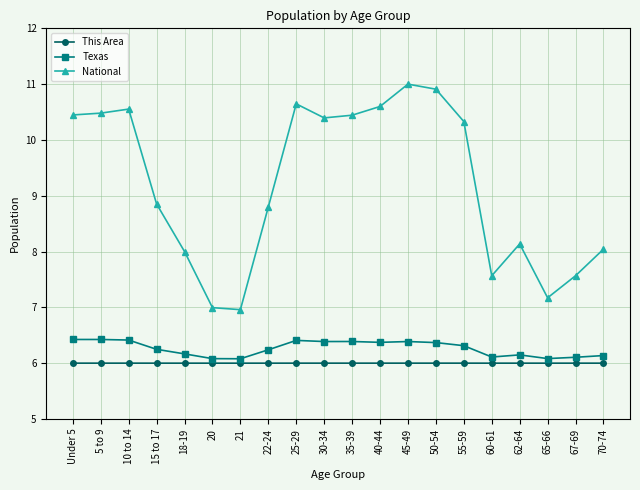

The value of This Area at 50-54 is 6.0. True or false?

True